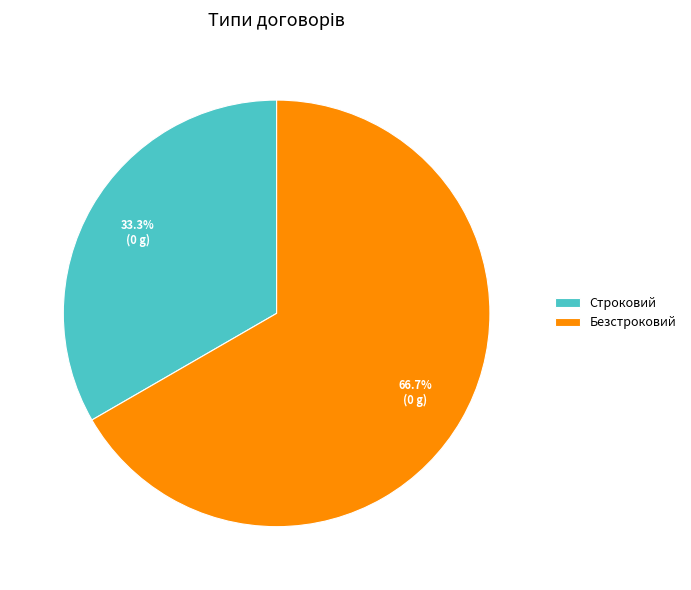

Does Безстроковий represent more than half of the total?

Yes